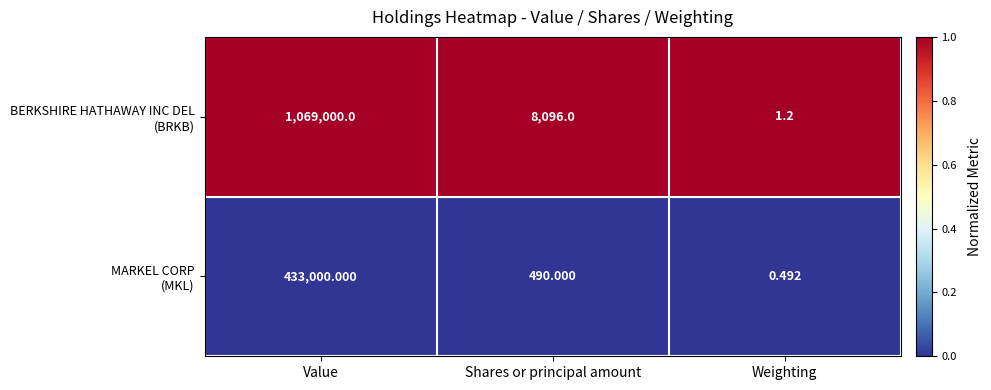

At which category does the chart reach its minimum across all series?

Weighting